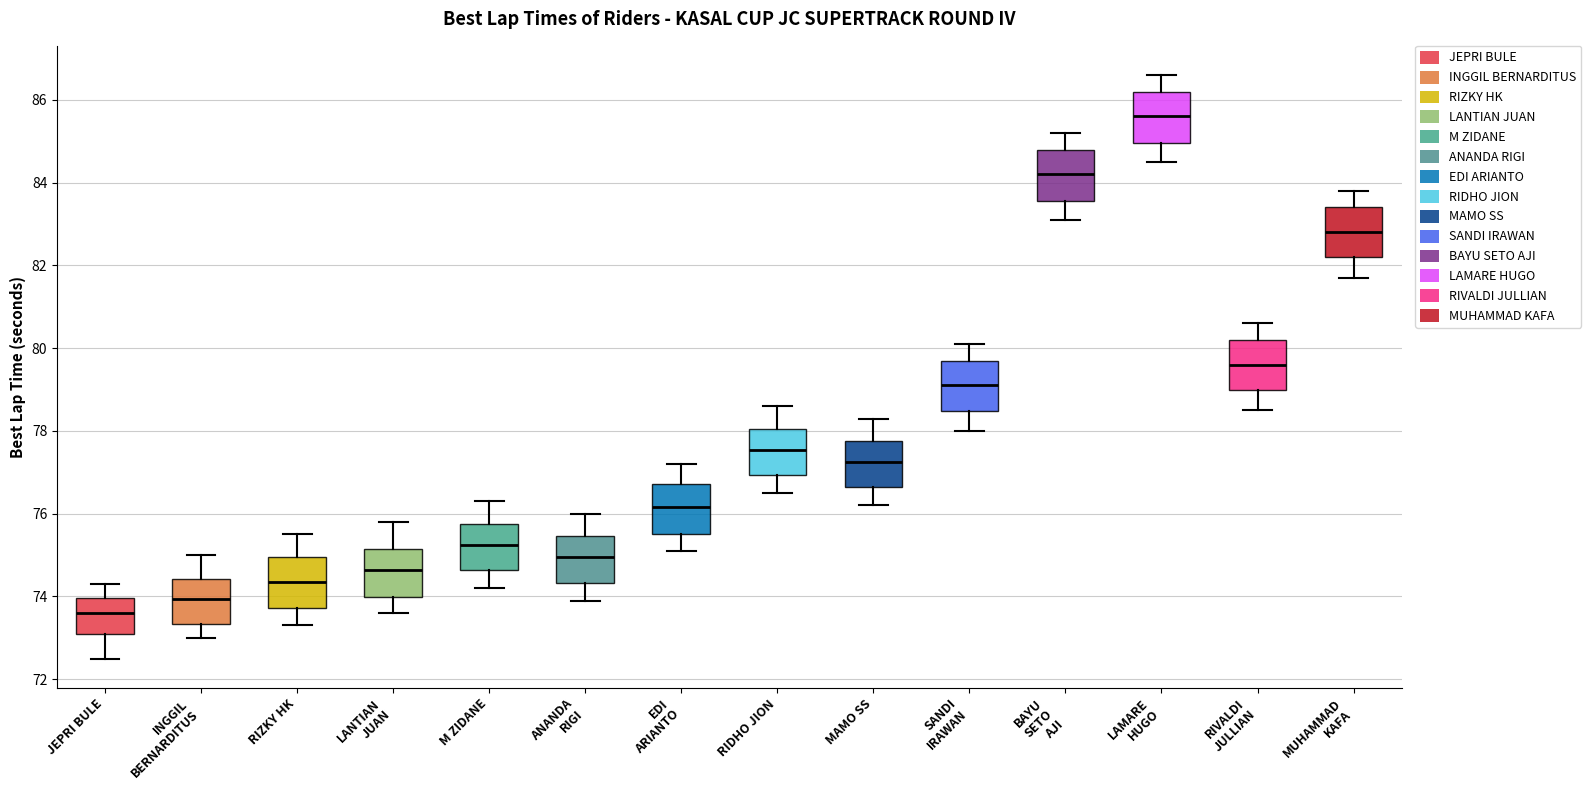

Reading left to right, transcribe this box plot: for each box, give where its median line is, the range the box spans, and where its two whiskers end, as read against the y-axis. The values are not printed on the chart, so give them approximately, as read against the axis.

JEPRI BULE: median 73.6, box 73.0 to 74.0, whiskers 72.6 to 74.4
INGGIL BERNARDITUS: median 74.0, box 73.4 to 74.4, whiskers 73.0 to 75.0
RIZKY HK: median 74.4, box 73.8 to 75.0, whiskers 73.4 to 75.6
LANTIAN JUAN: median 74.6, box 74.0 to 75.2, whiskers 73.6 to 75.8
M ZIDANE: median 75.2, box 74.6 to 75.8, whiskers 74.2 to 76.4
ANANDA RIGI: median 75.0, box 74.4 to 75.4, whiskers 74.0 to 76.0
EDI ARIANTO: median 76.2, box 75.6 to 76.8, whiskers 75.2 to 77.2
RIDHO JION: median 77.6, box 77.0 to 78.0, whiskers 76.6 to 78.6
MAMO SS: median 77.2, box 76.6 to 77.8, whiskers 76.2 to 78.4
SANDI IRAWAN: median 79.2, box 78.4 to 79.8, whiskers 78.0 to 80.2
BAYU SETO AJI: median 84.2, box 83.6 to 84.8, whiskers 83.2 to 85.2
LAMARE HUGO: median 85.6, box 85.0 to 86.2, whiskers 84.6 to 86.6
RIVALDI JULLIAN: median 79.6, box 79.0 to 80.2, whiskers 78.6 to 80.6
MUHAMMAD KAFA: median 82.8, box 82.2 to 83.4, whiskers 81.8 to 83.8